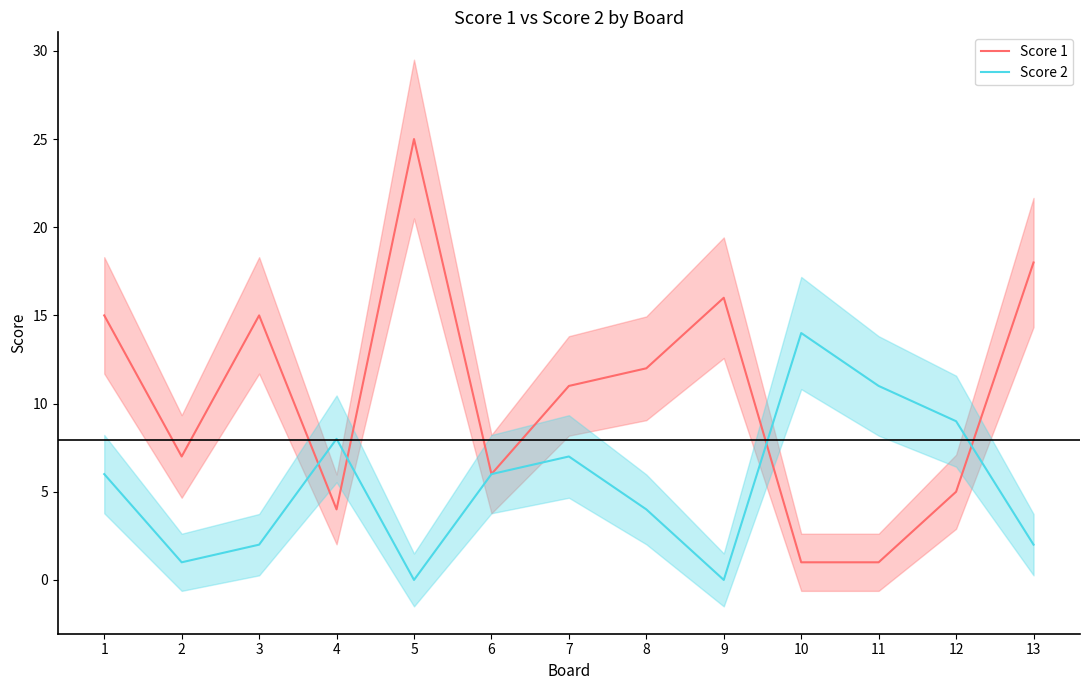

In Score 1, how many points are lower than both neighbors (excluding endpoints)?

3